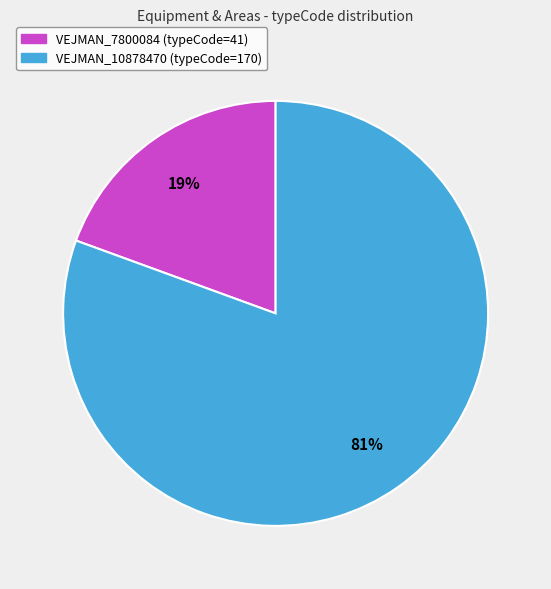

True or false: VEJMAN_10878470 accounts for 81% of the total.

True